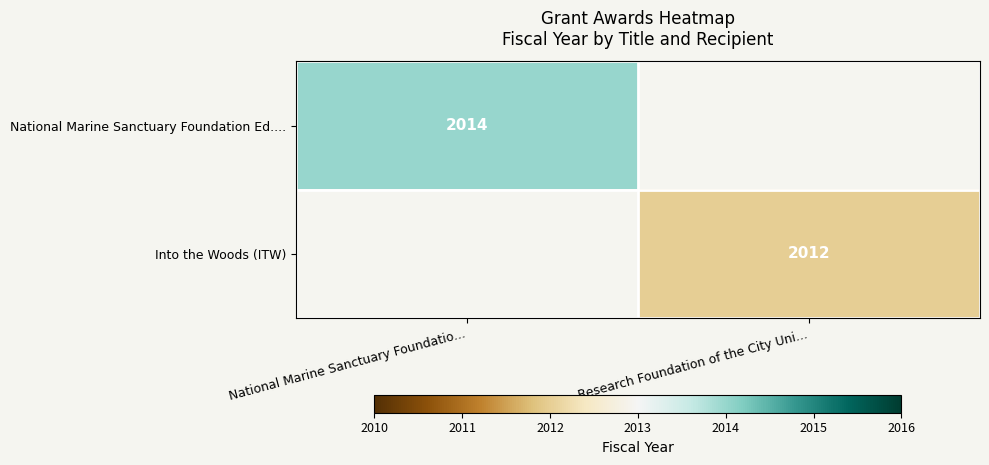

The National Marine Sanctuary Foundation Ed.... series shows 2014 at National Marine Sanctuary Foundatio.... True or false?

True